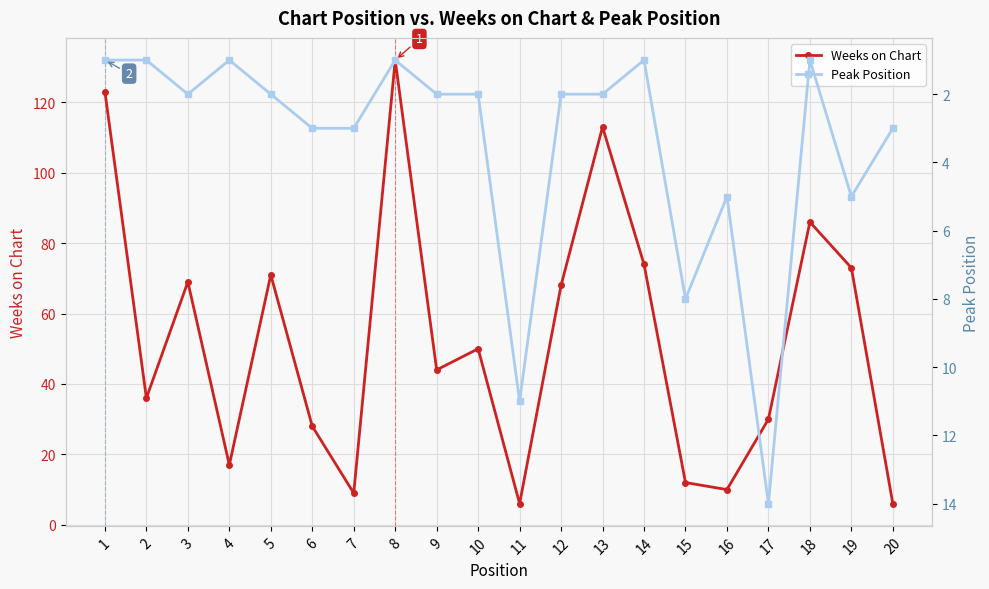

What is the value of the Weeks on Chart point at the 9th from the left?

44